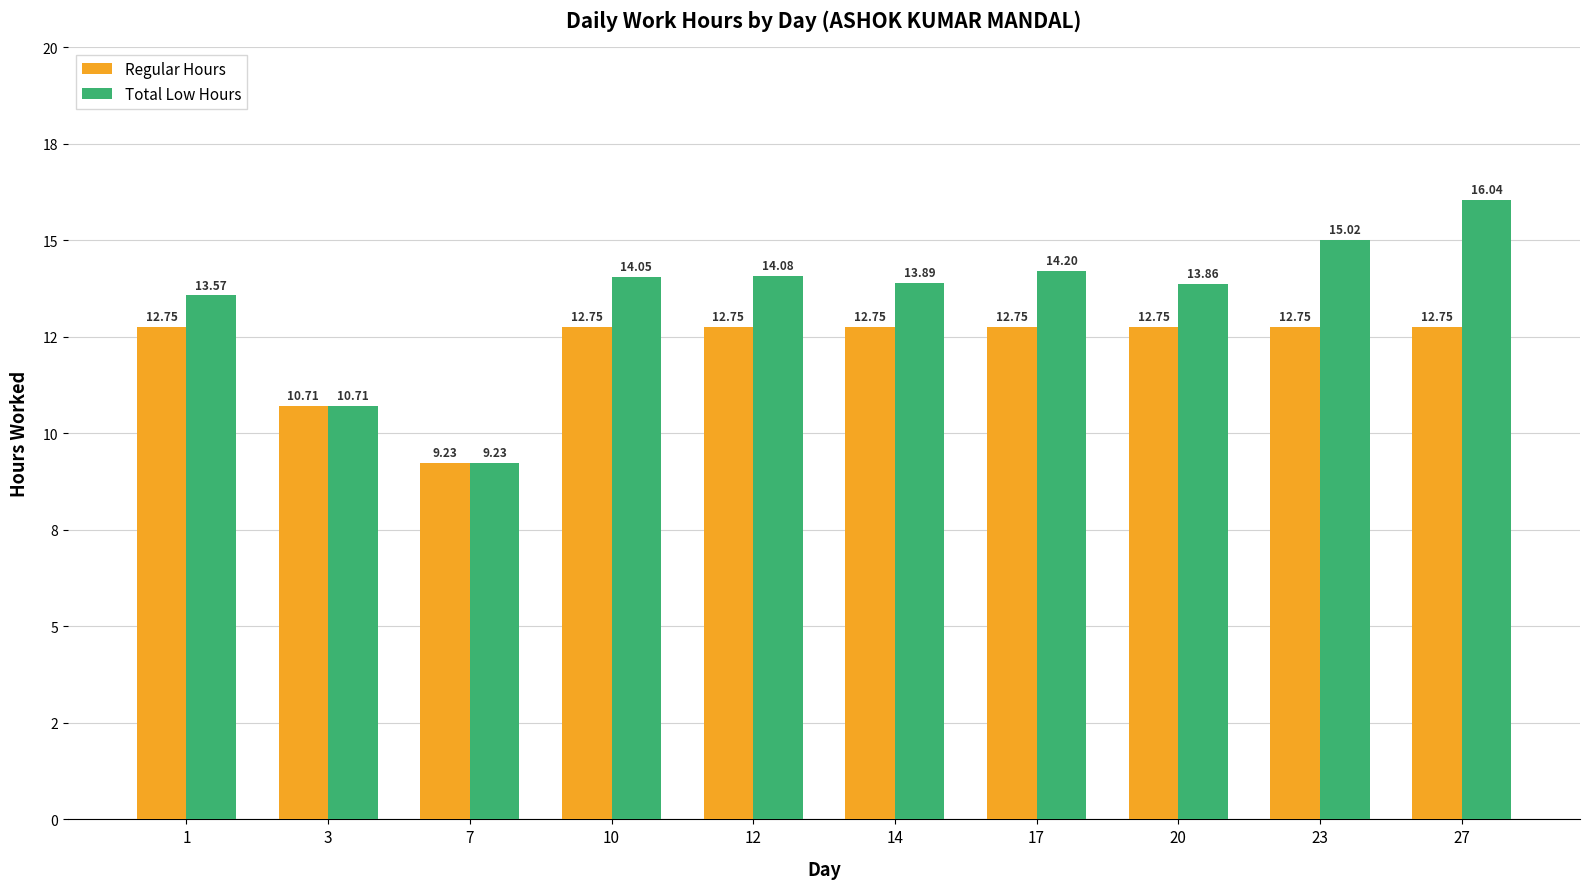

List the series in order of their overall mean, lowest first.

Regular Hours, Total Low Hours